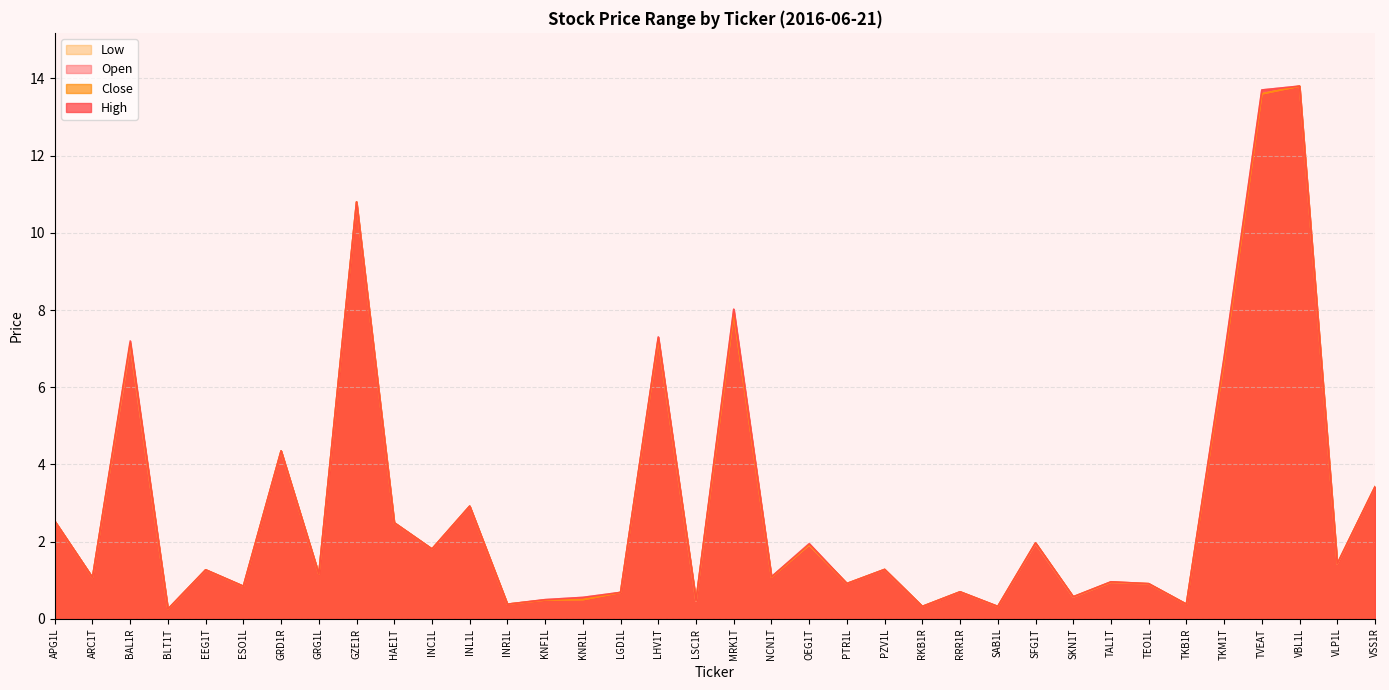

How many times do Close and Open cross each other?

6